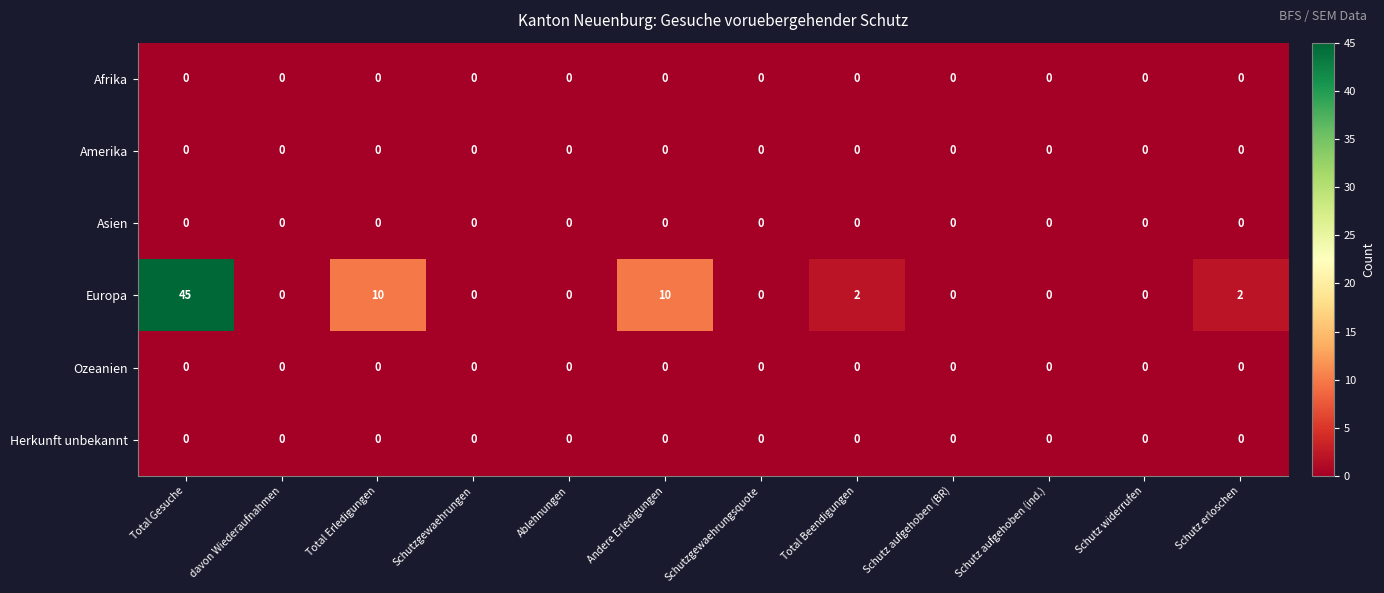

At how many categories does at least one series exceed 35?

1